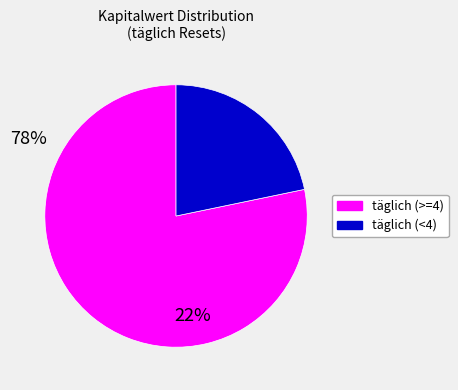

Does any single category account for the majority?

Yes